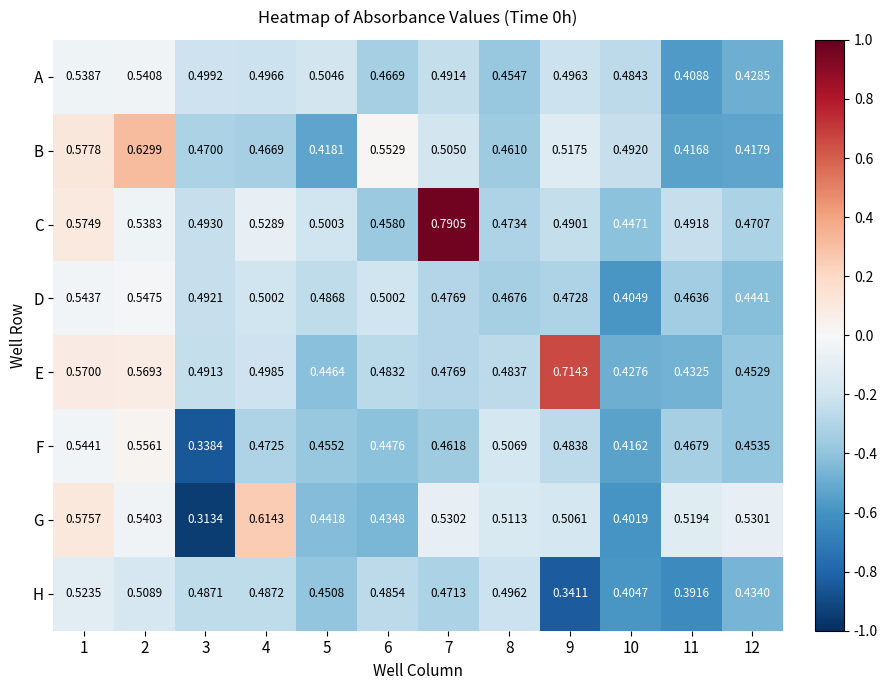

List the series in order of their peak value, highest first.

C, E, B, G, F, D, A, H